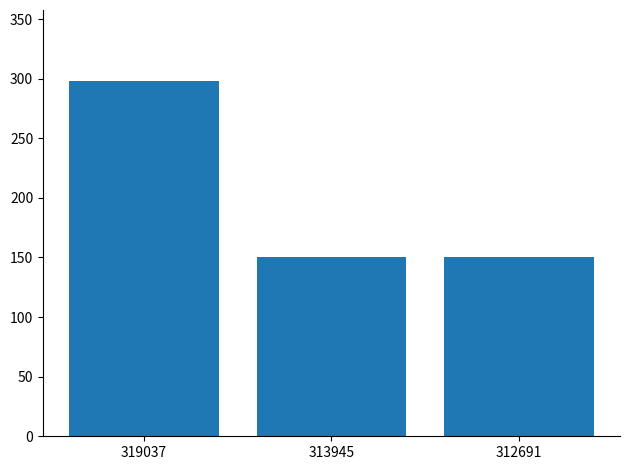

What is the value of the 1st bar from the left?

298